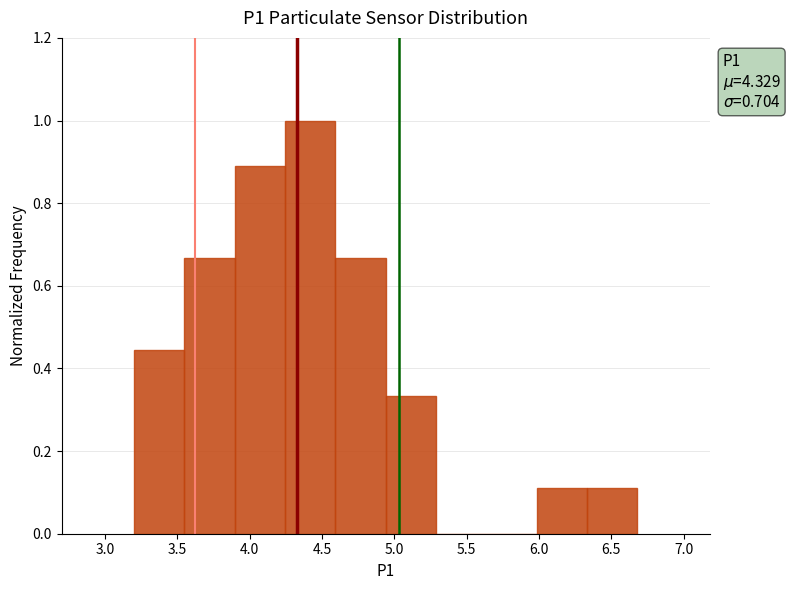

Which range on the x-axis has the tallest bar?

4.25 to 4.60